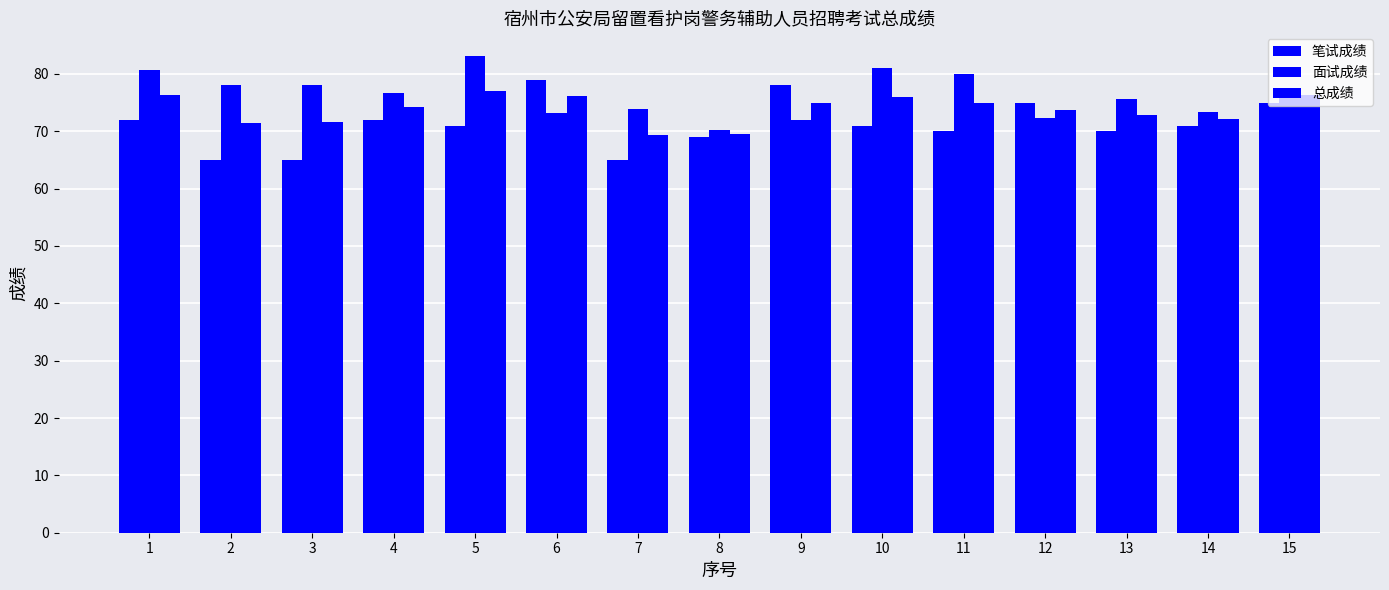

Count the number of categories in the chart.

15